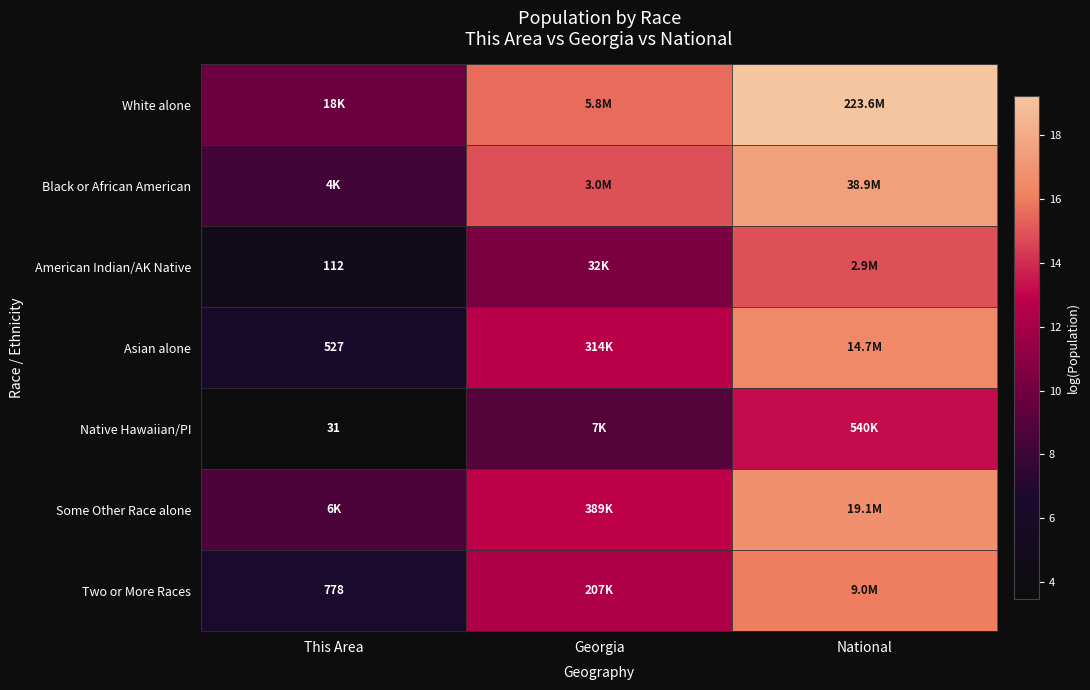

The Native Hawaiian/PI series shows 5.0 at Georgia. True or false?

False